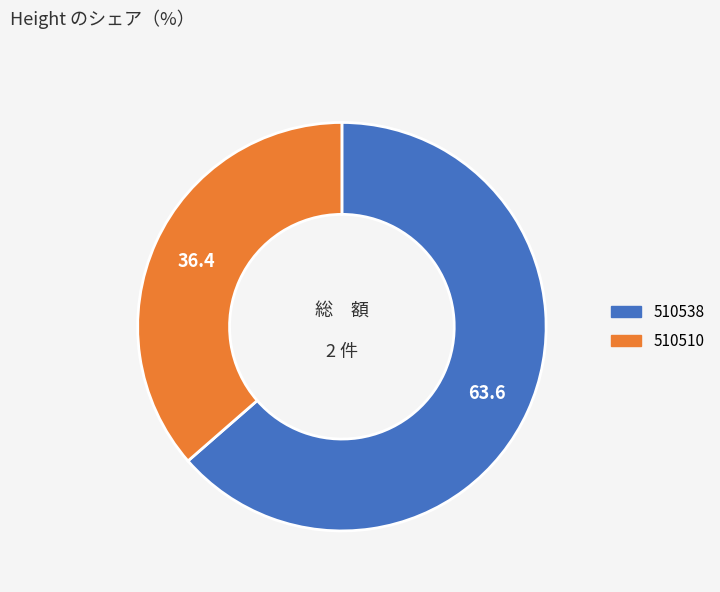

Is 510538 the majority of the pie?

Yes